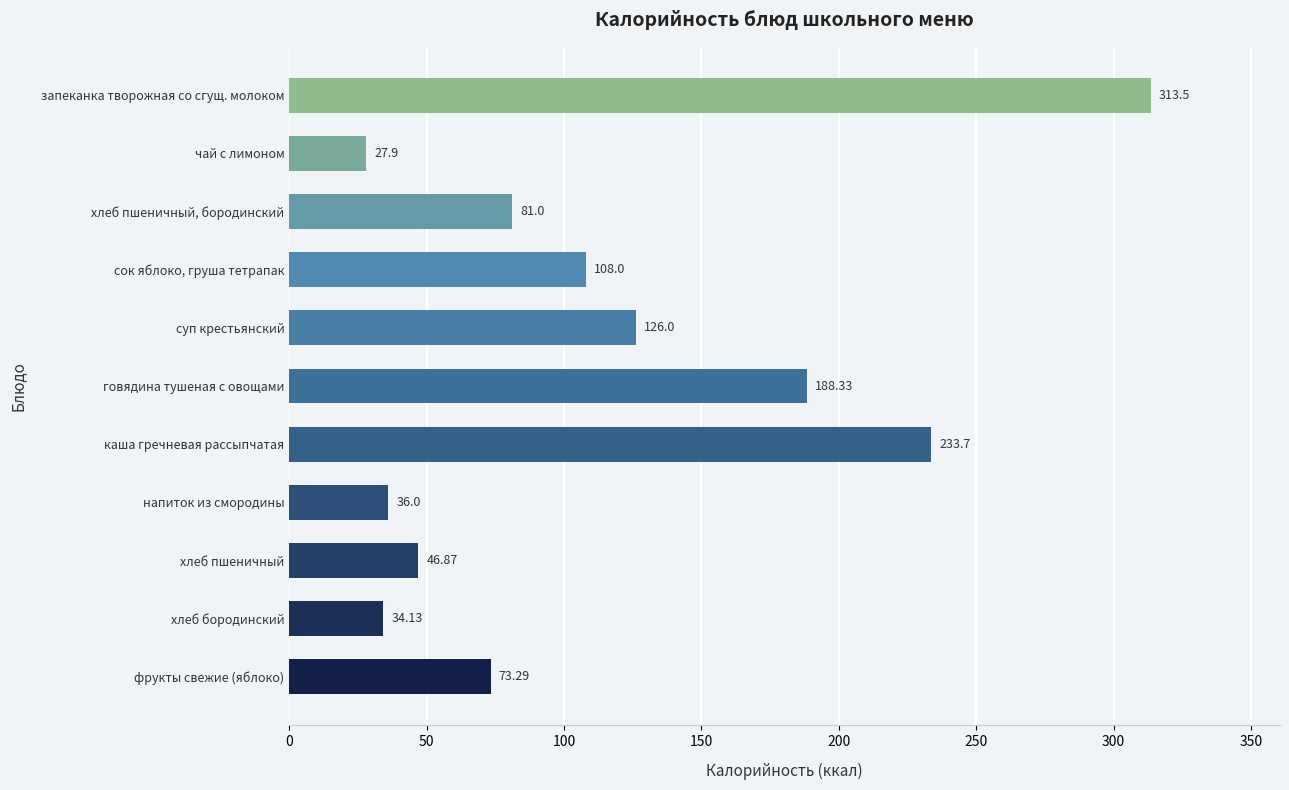

What is the sum of all values?

1268.7